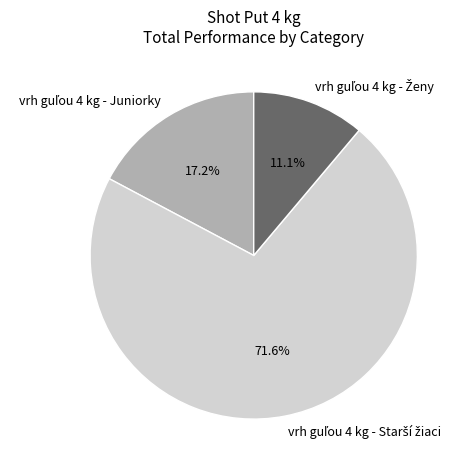

Does any single category account for the majority?

Yes